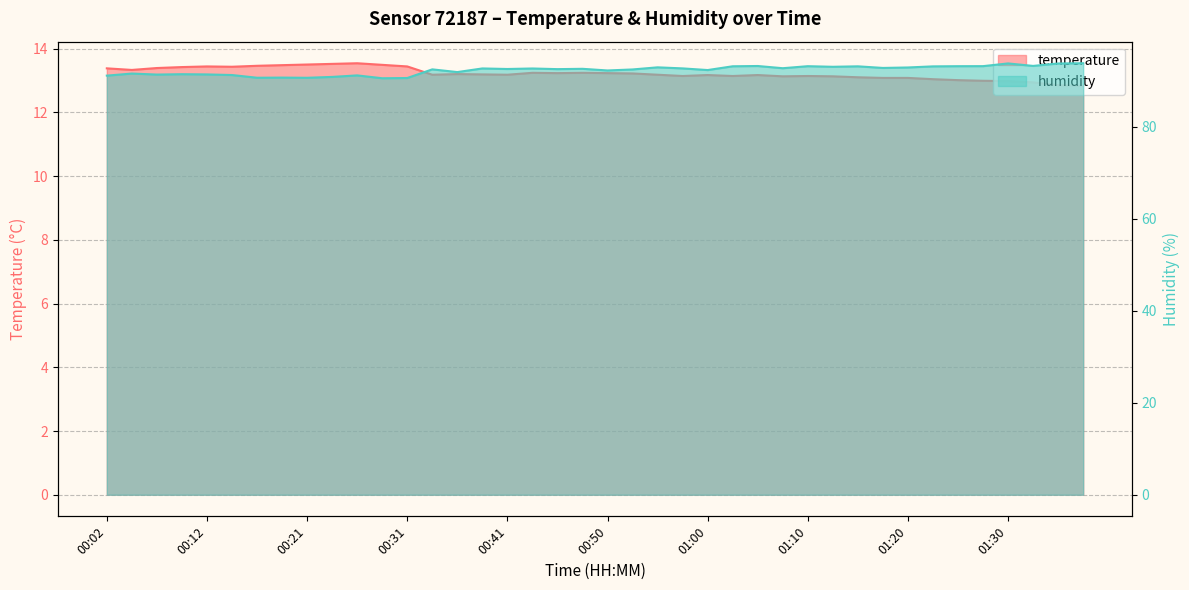

What is the total value across all series at 00:48?

105.8